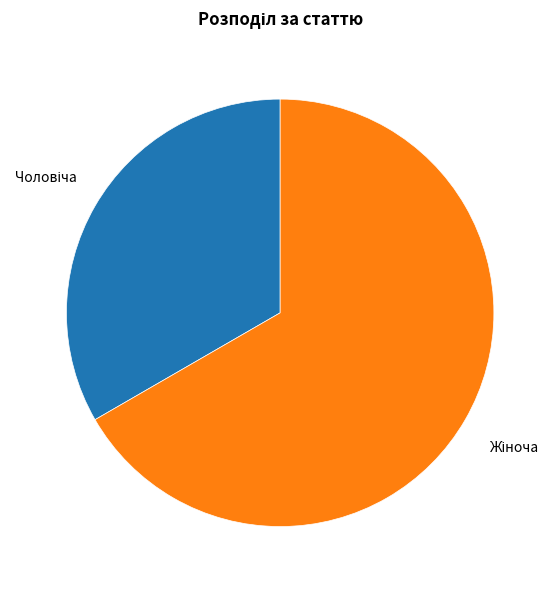

Does any single category account for the majority?

Yes